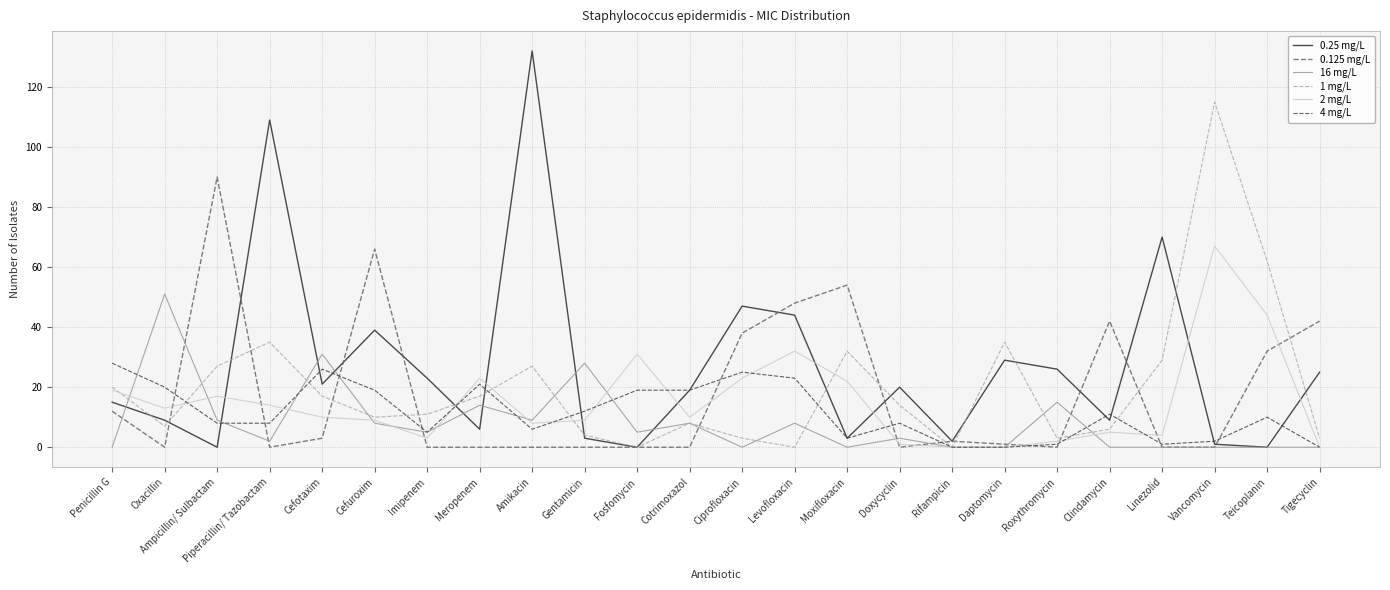

Between Rifampicin and Roxythromycin, which series saw the biggest shift?

0.25 mg/L